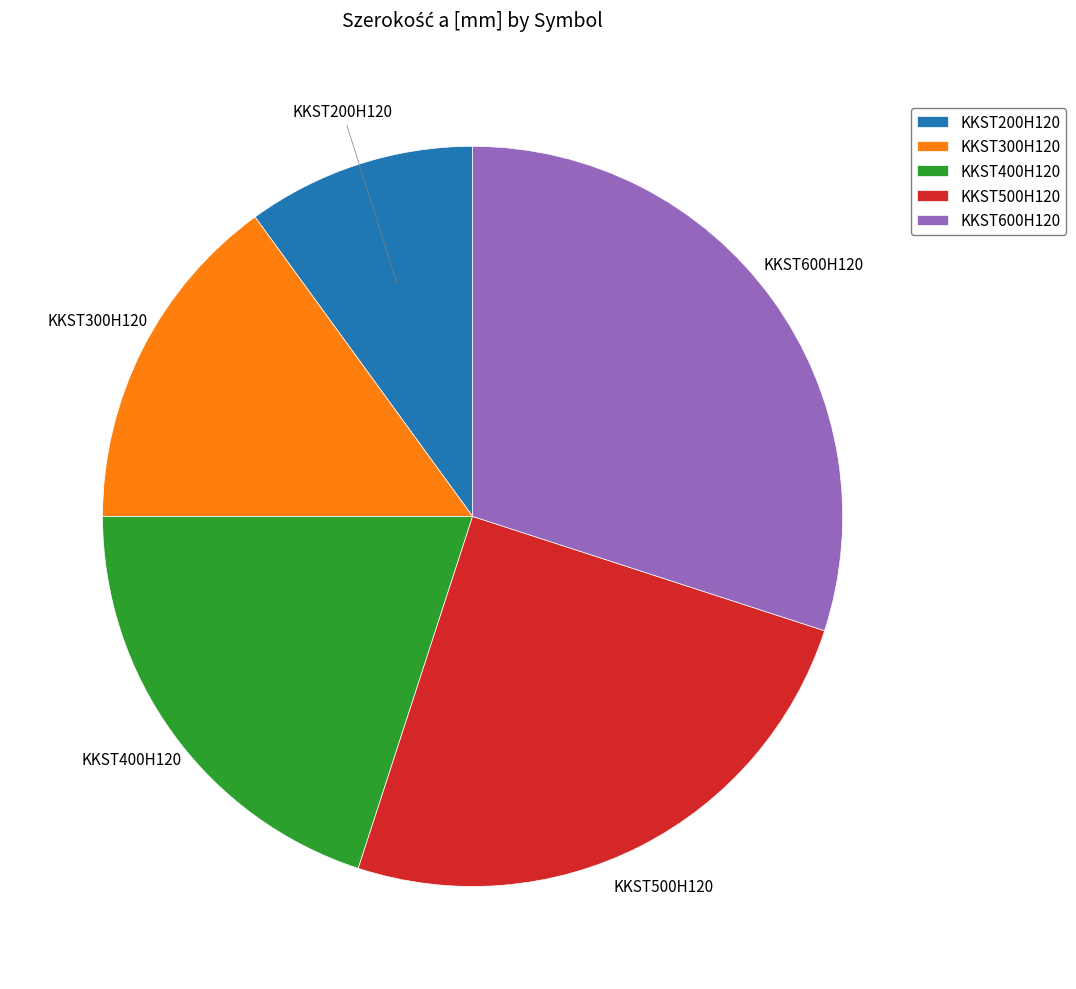

Which has a higher value, KKST400H120 or KKST200H120?

KKST400H120